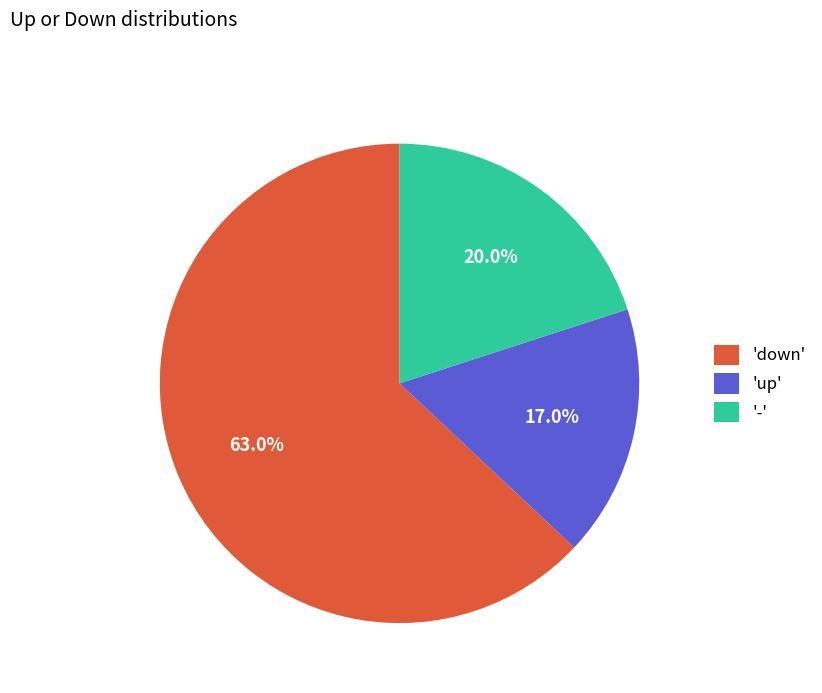

To the nearest percent, what is the difference between the largest and smallest slice percentages?

46%